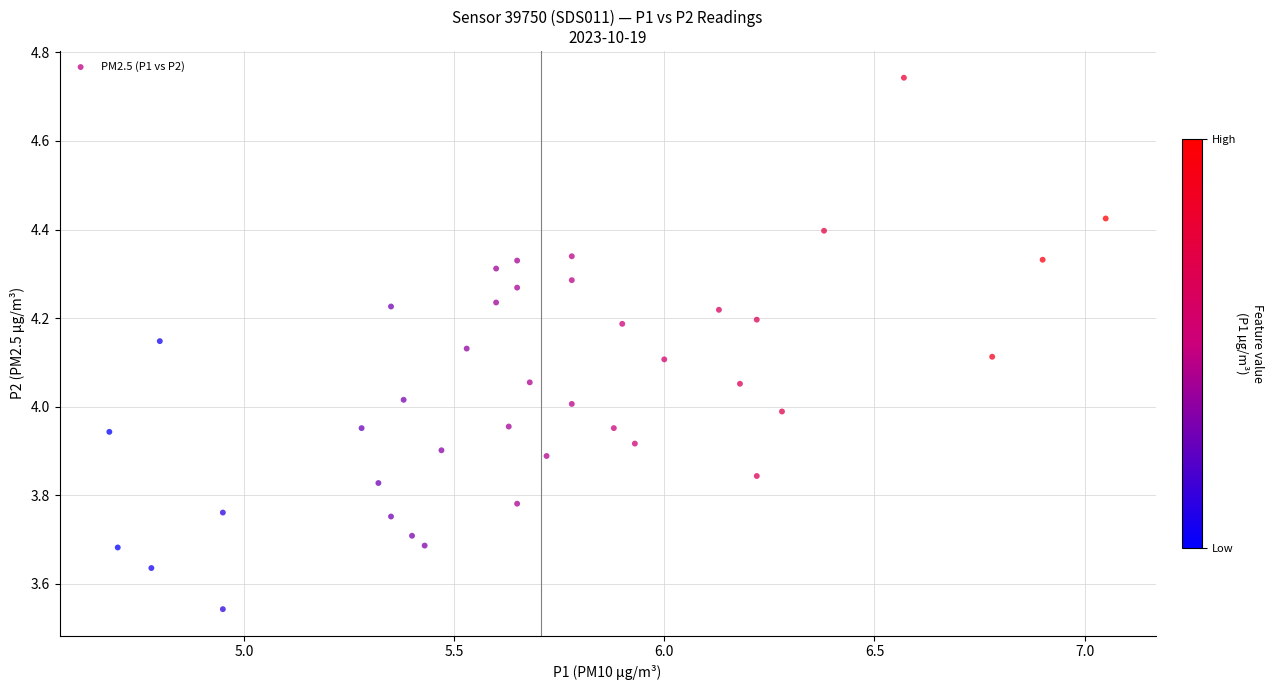

What is the range of X values (max minus min)?

2.4